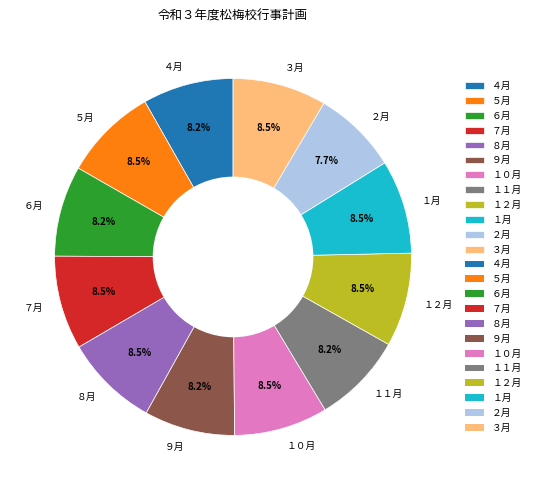

Is ５月 the majority of the pie?

No